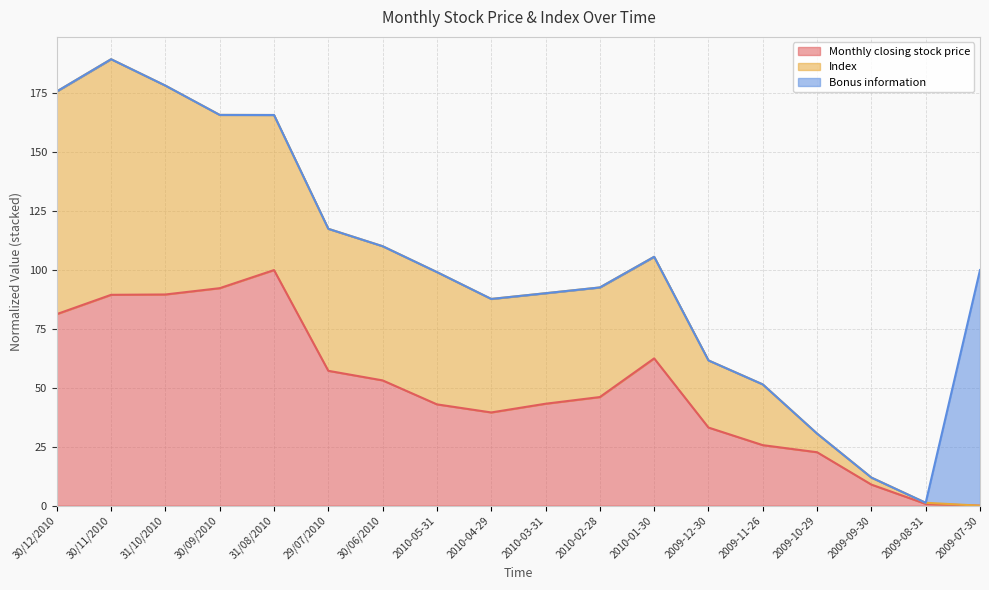

At which label does Monthly closing stock price reach its peak?

31/08/2010